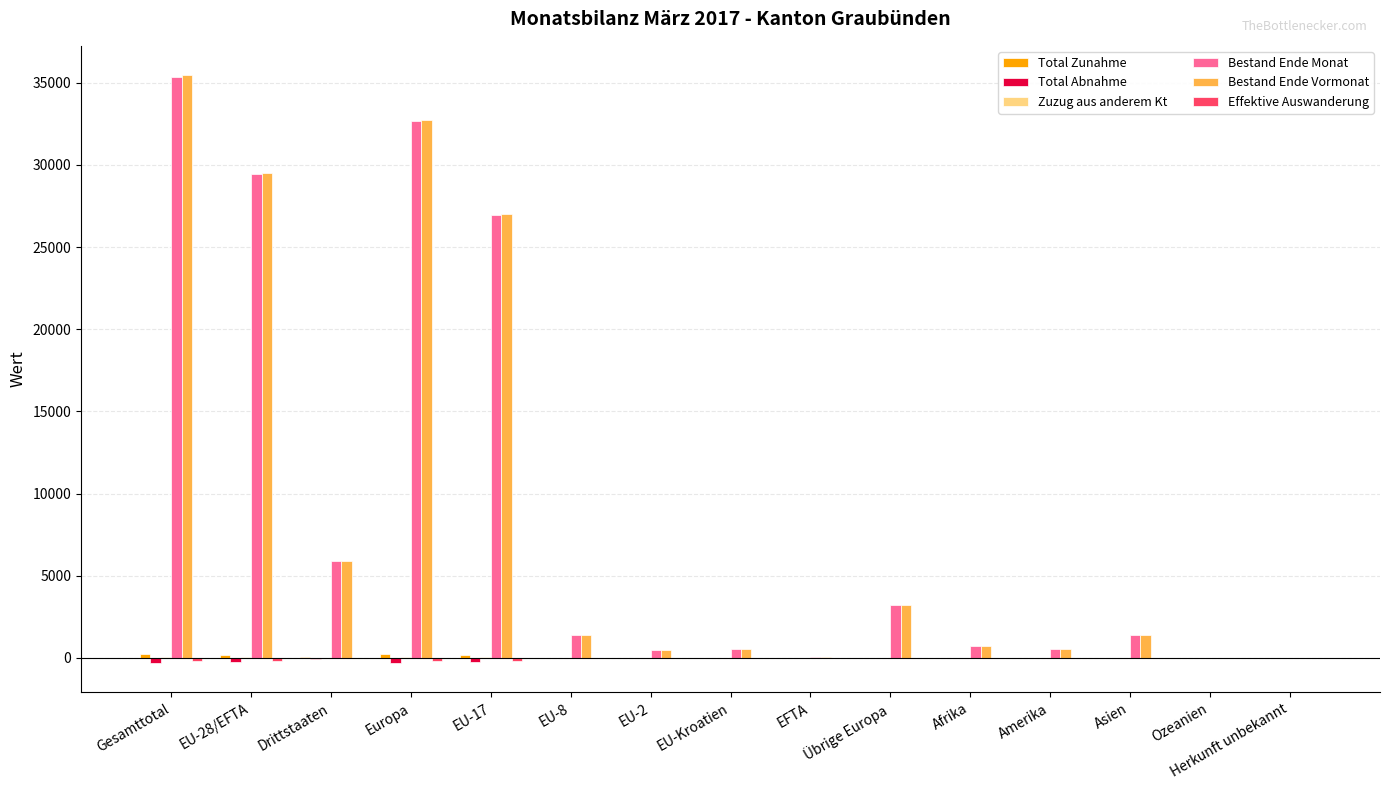

At which category is the sum across all series the highest?

Gesamttotal